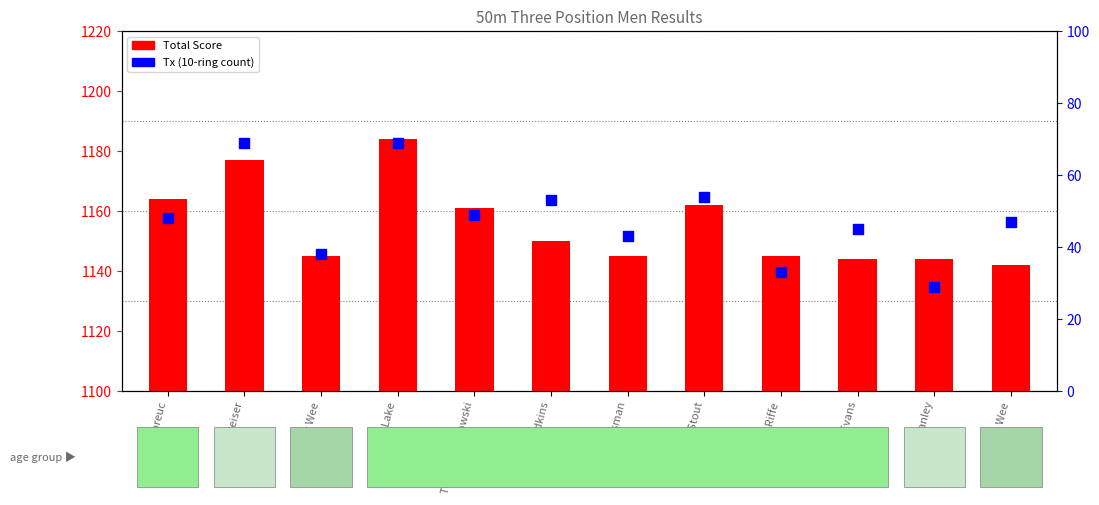

Which series has the largest total across all categories?

Total Score